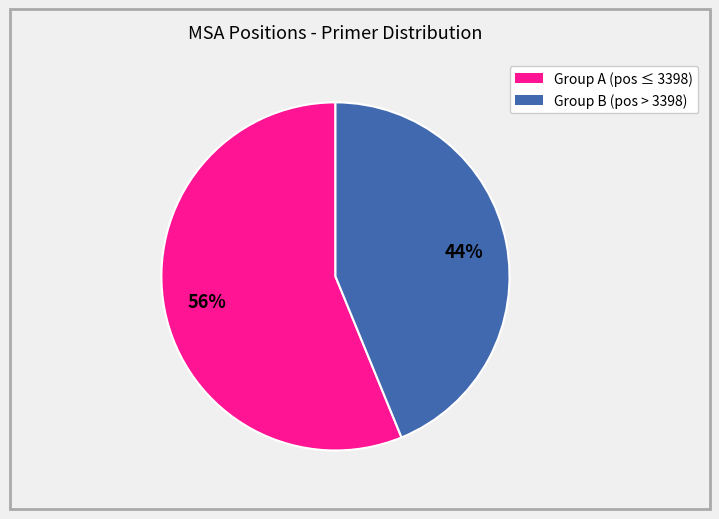

Does any single category account for the majority?

Yes